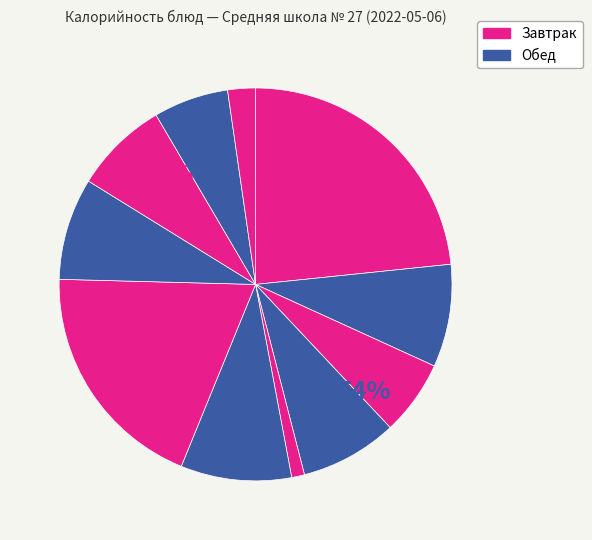

How many slices are in this pie chart?

11